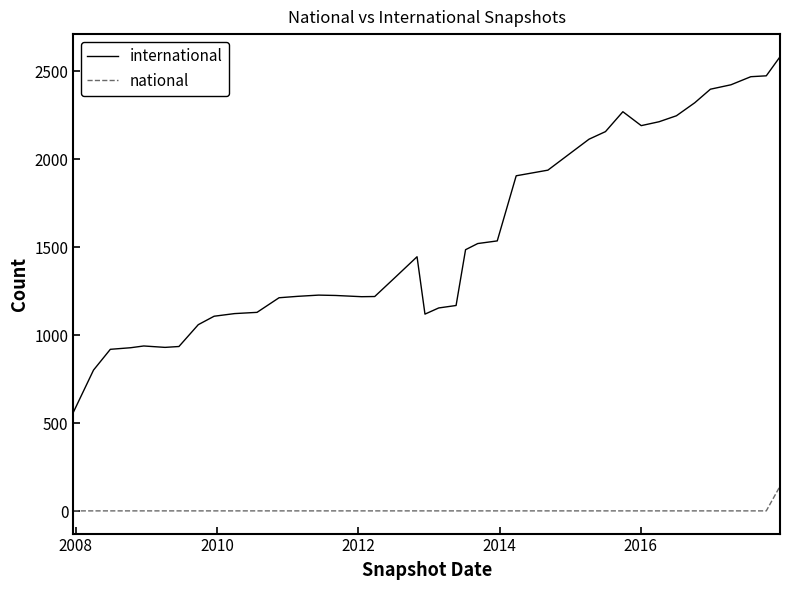

What is the difference between the maximum and minimum values in the national series?

140